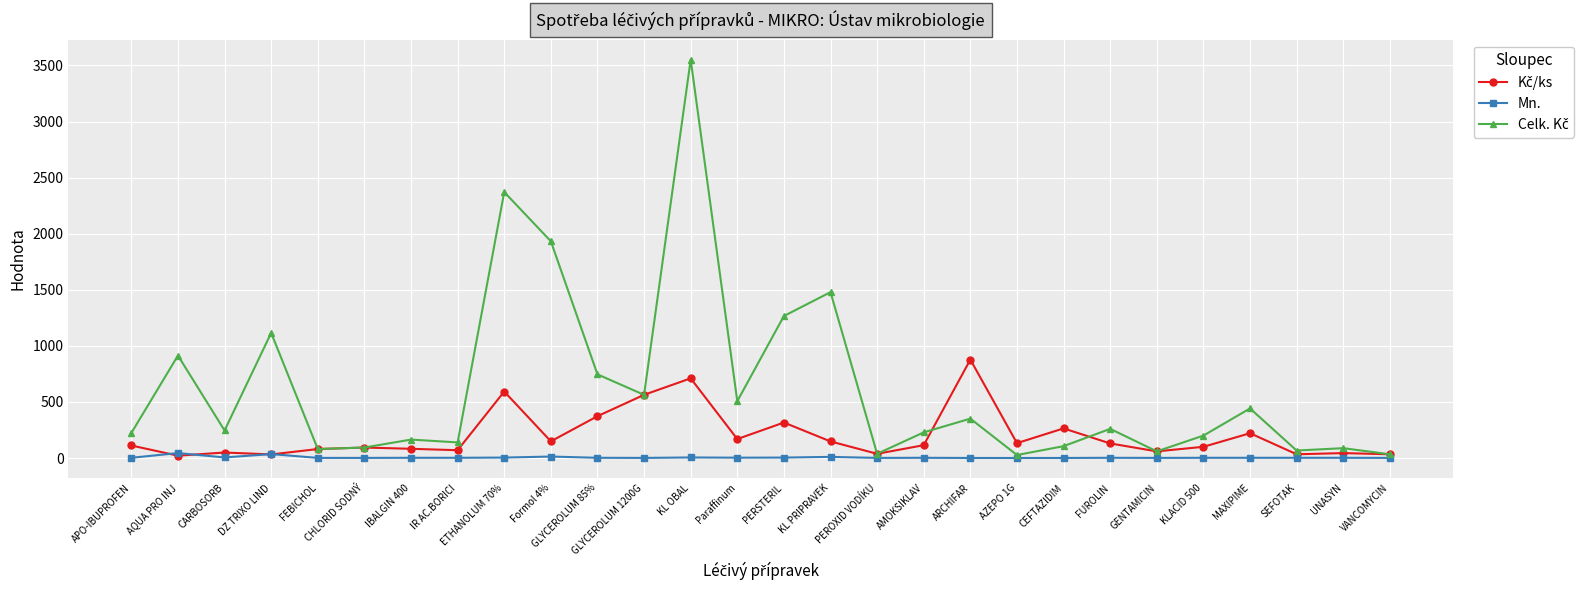

Which label corresponds to the largest value in the chart?

KL OBAL